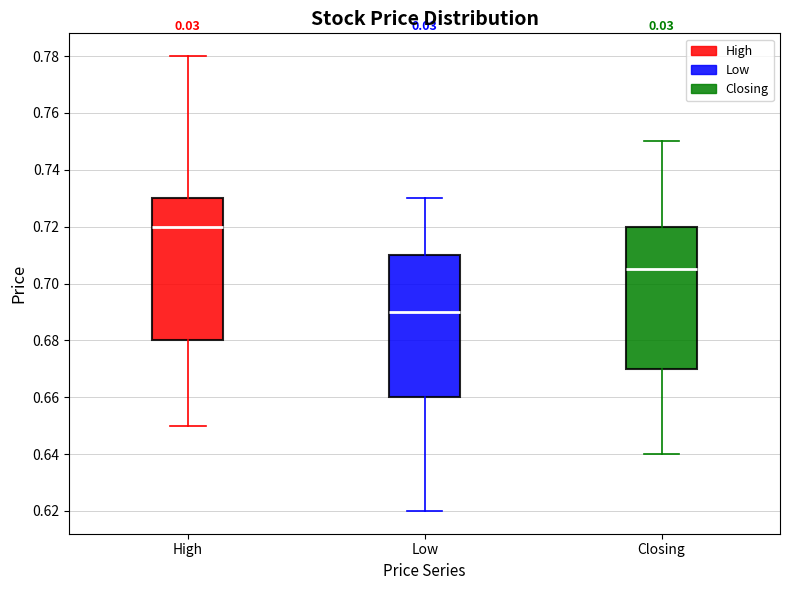

Reading left to right, read every box against the y-axis: the position of its median line, the range the box covers, and the ends of its whiskers. The values are not printed on the chart, so give them approximately, as read against the axis.

High: median 0.720, box 0.680 to 0.730, whiskers 0.650 to 0.780
Low: median 0.690, box 0.660 to 0.710, whiskers 0.620 to 0.730
Closing: median 0.706, box 0.670 to 0.720, whiskers 0.640 to 0.750